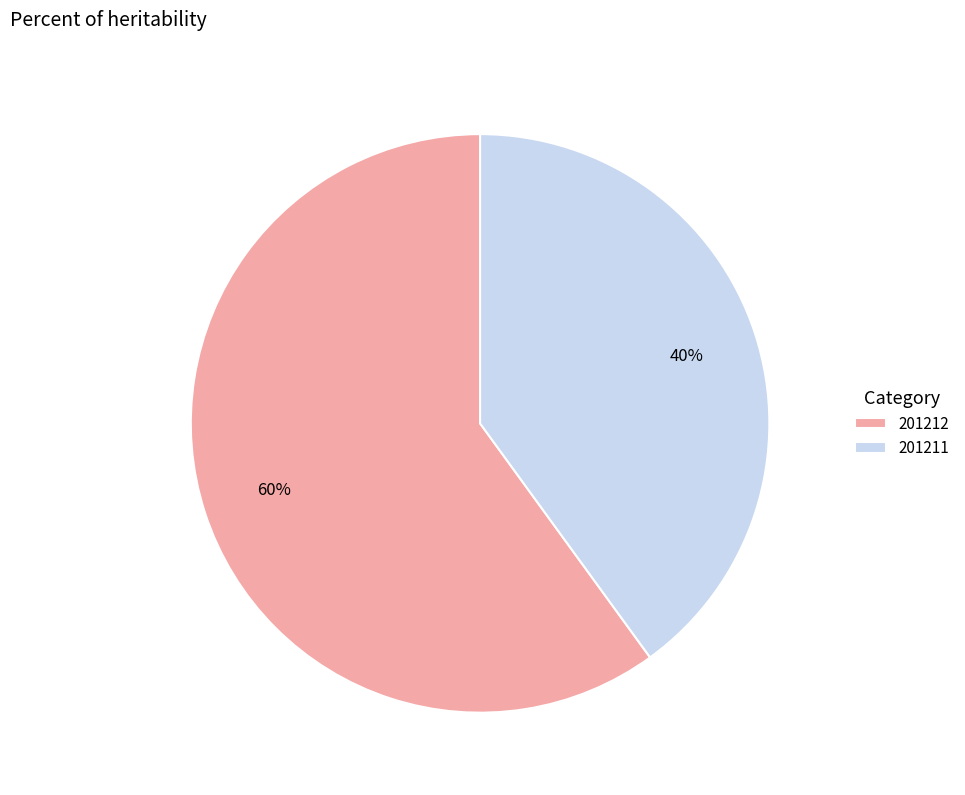

To the nearest percent, what portion does 201212 represent?

60%